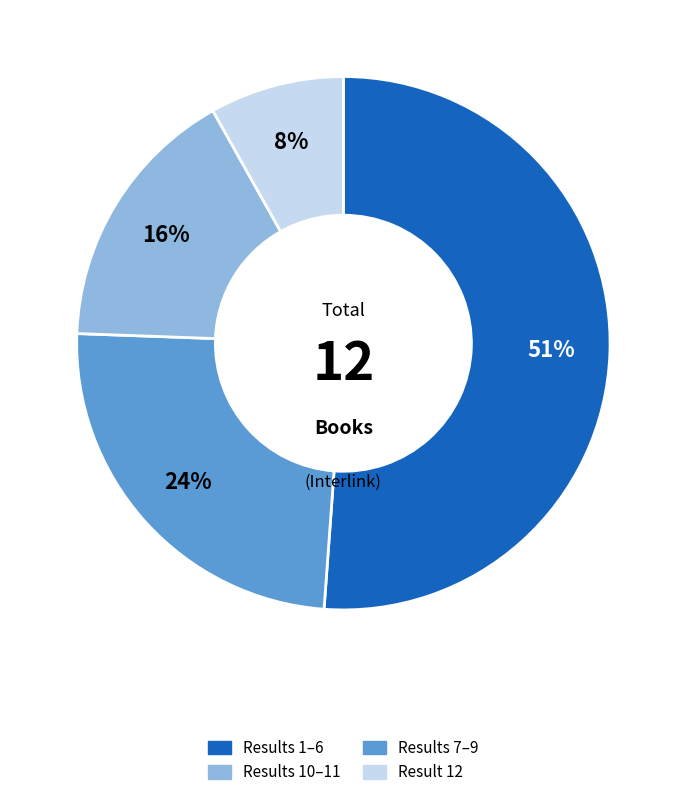

How many segments does this pie chart have?

4